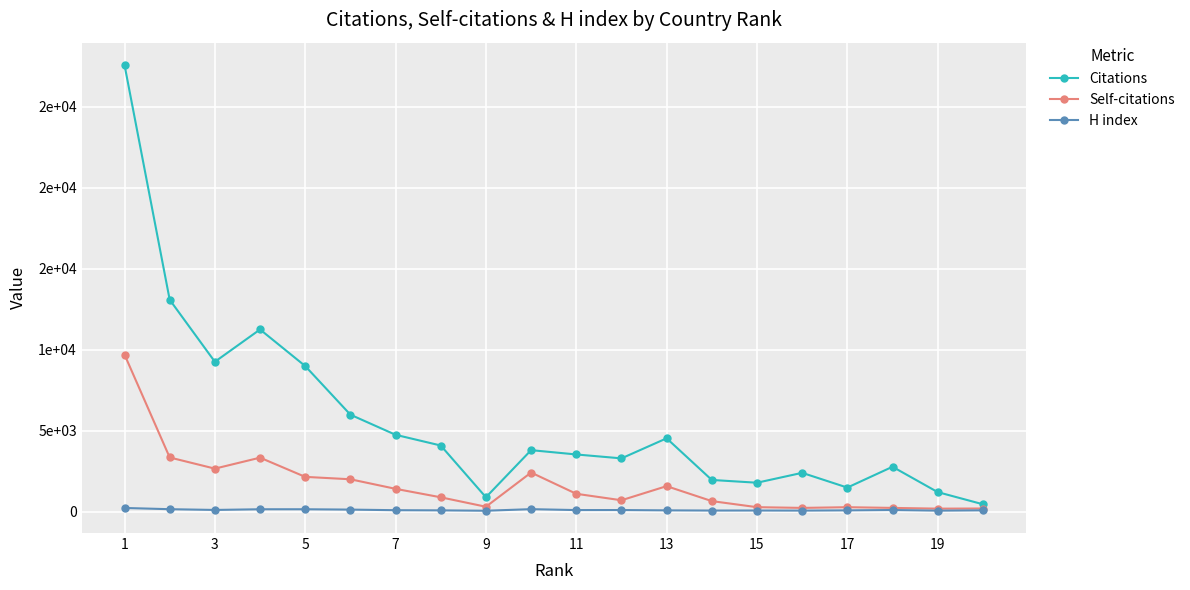

What is the average value of the H index series?

124